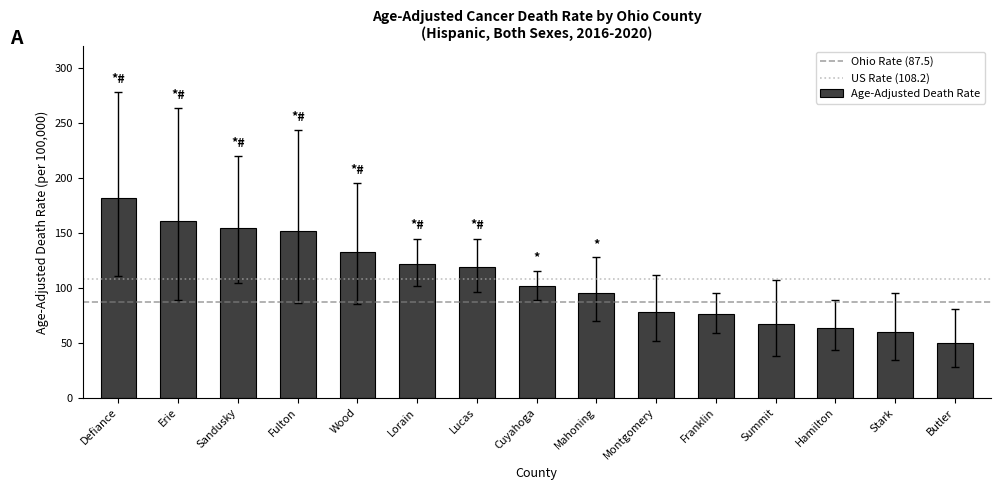

What is the difference between the values at Wood and Summit?

65.7